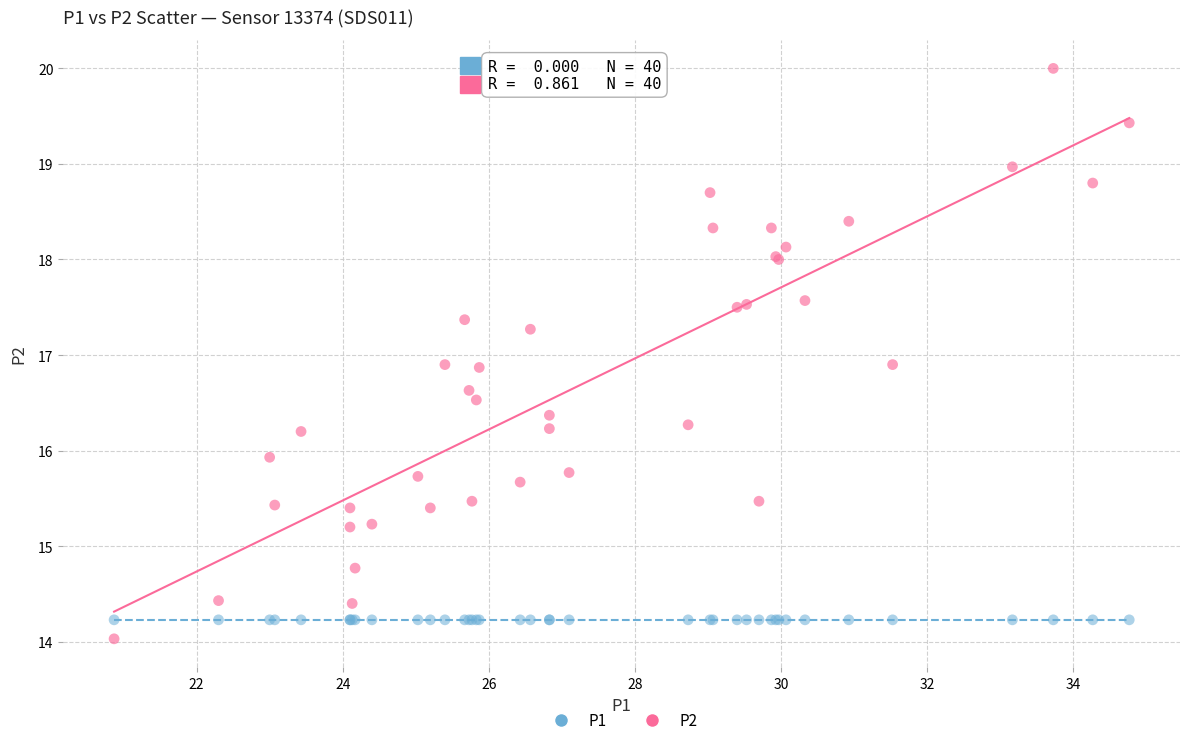

Which series contains the highest Y value?

P2